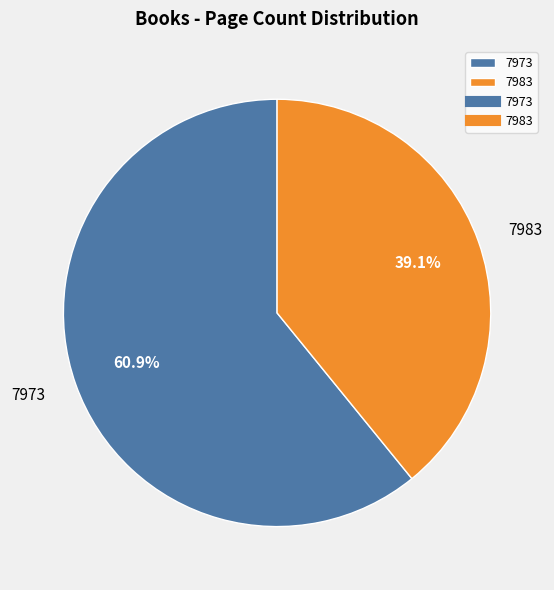

What is the total percentage of 7983 and 7973?

100.0%